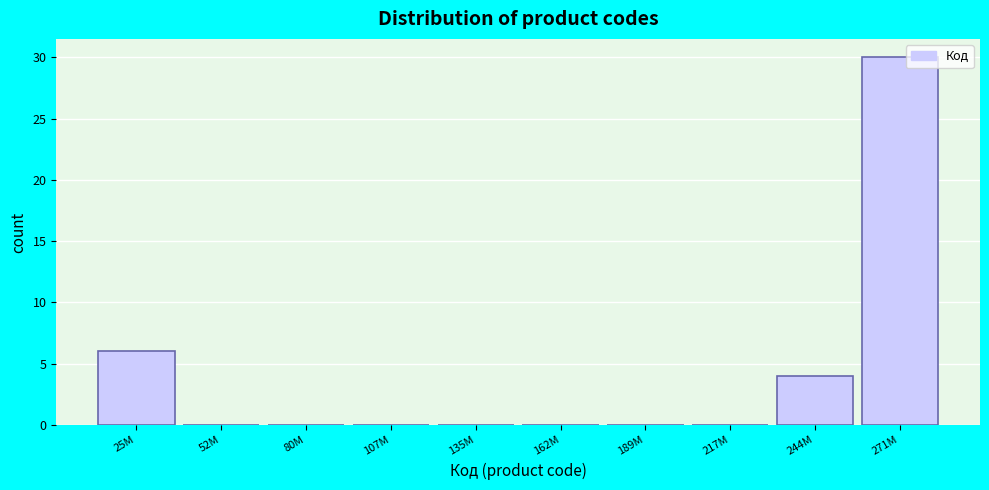

Reading left to right, extract all data points from this chart.

25M=6	52M=0	80M=0	107M=0	135M=0	162M=0	189M=0	217M=0	244M=4	271M=30